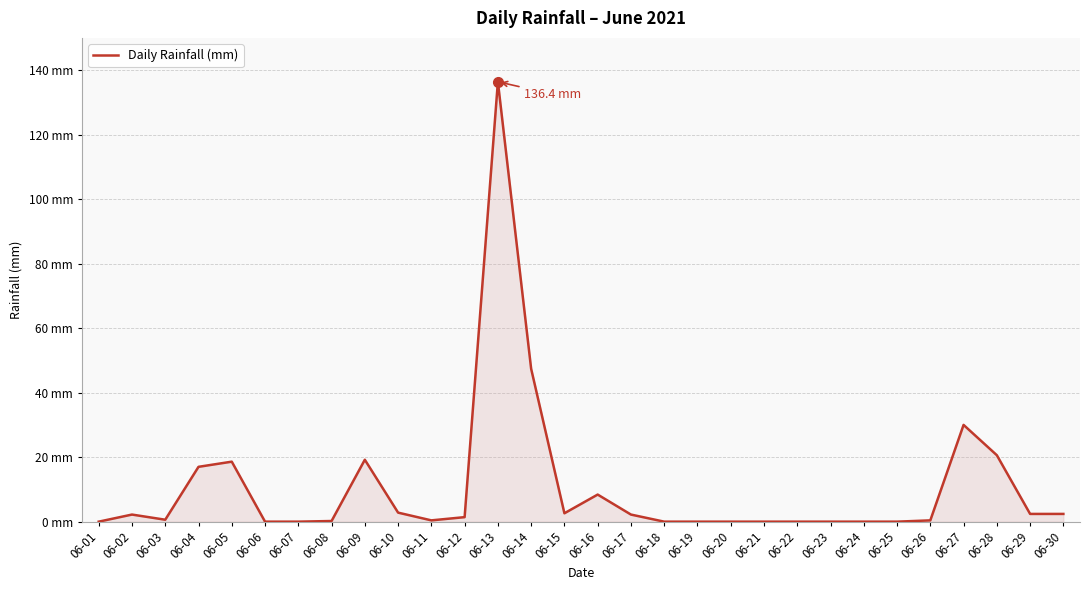

At which label does the data first exceed 1?

06-02